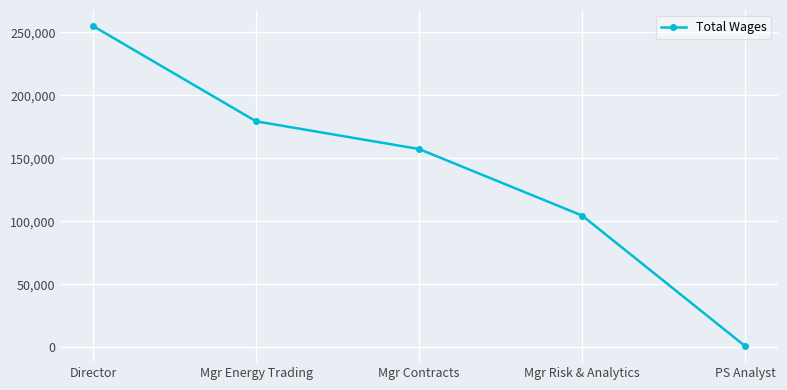

What is the change in value from Mgr Contracts to Mgr Risk & Analytics?

-52842